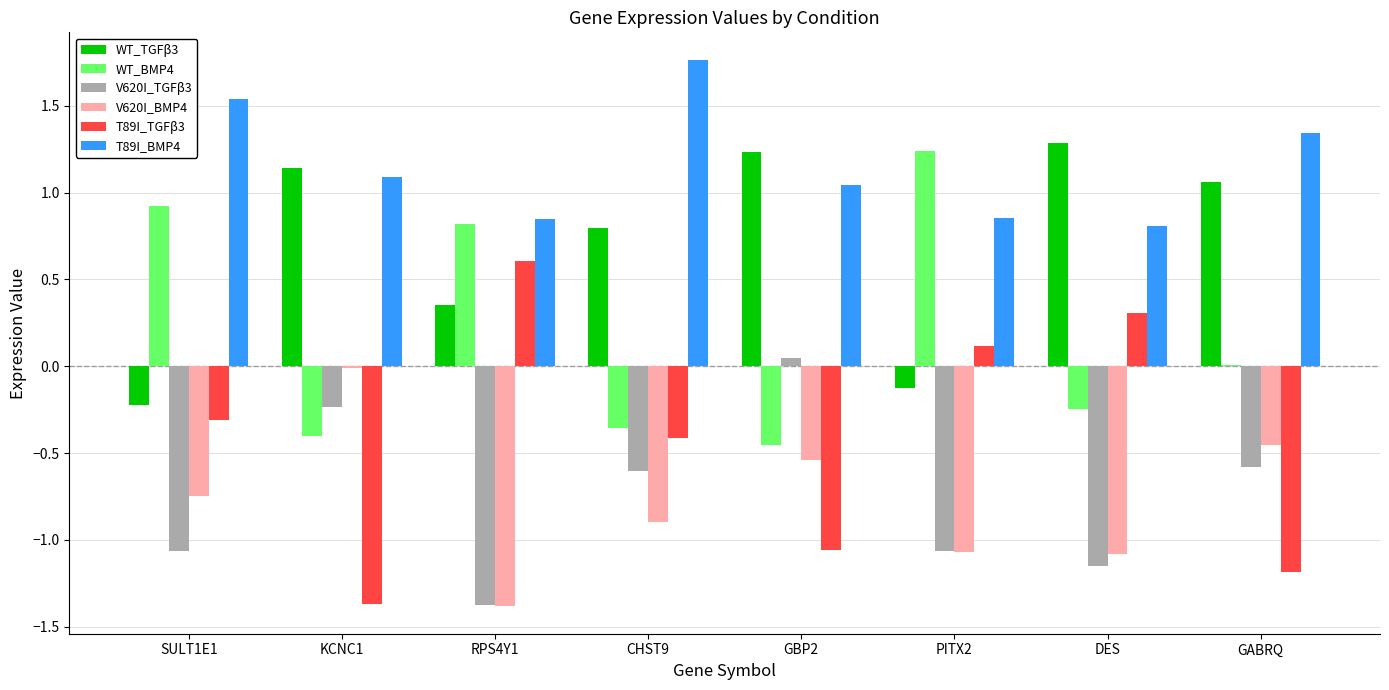

Which label corresponds to the largest value in the chart?

CHST9